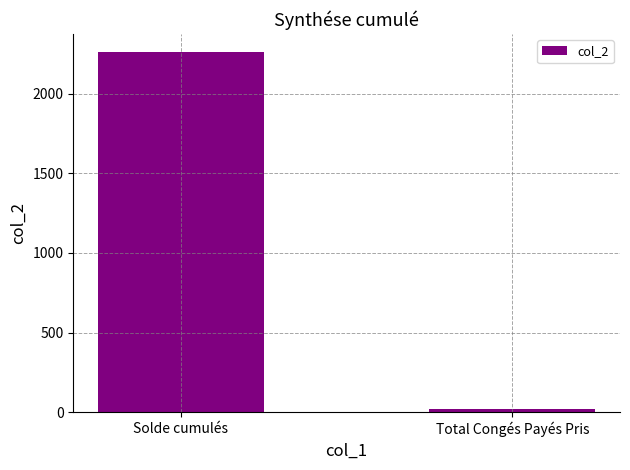

Read the value at Total Congés Payés Pris.

21.0